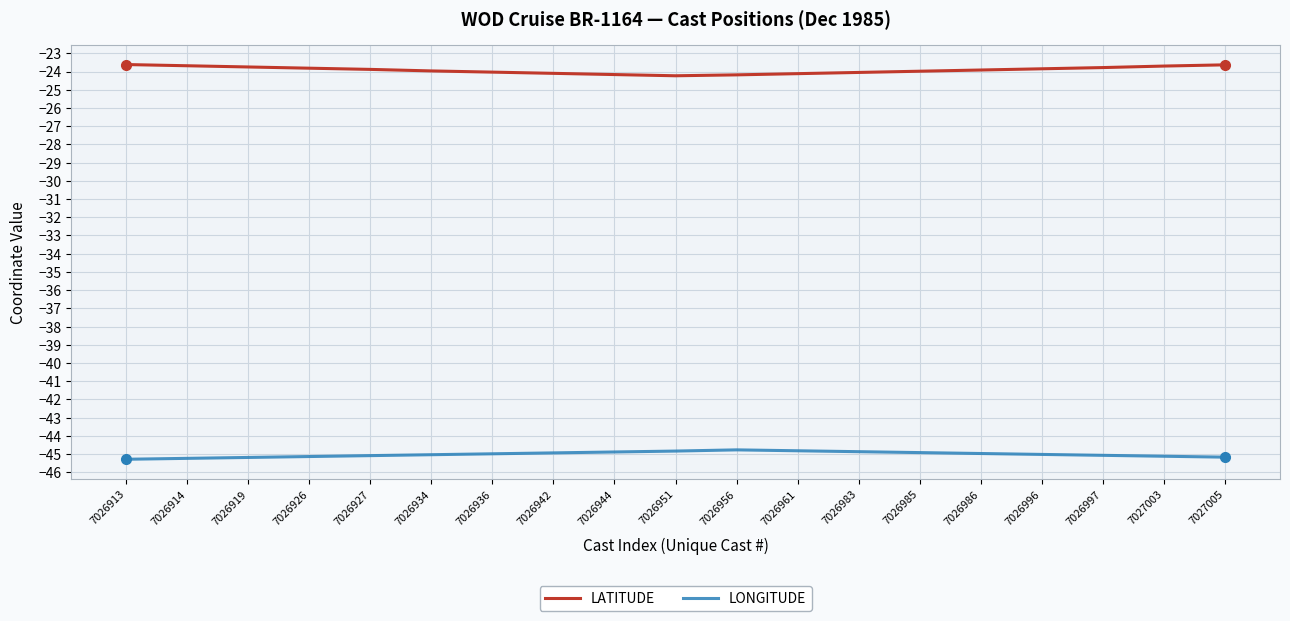

What is the difference between the LONGITUDE values at 7027003 and 7026913?

0.2